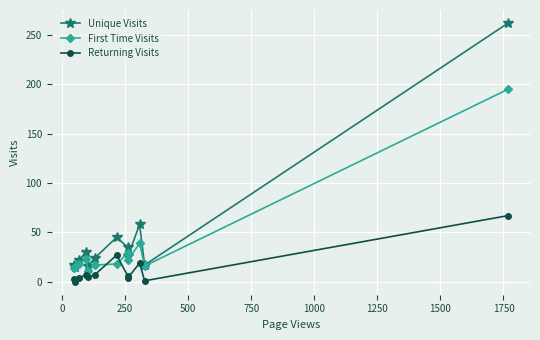

Which series has the largest range (max minus min)?

Unique Visits